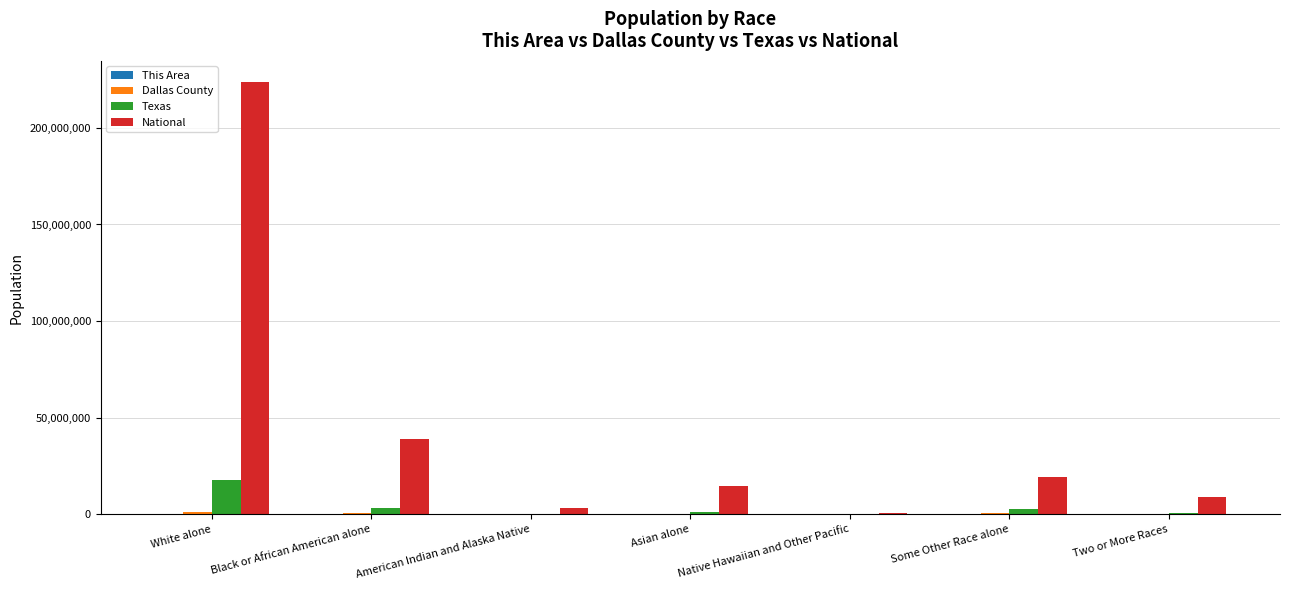

At which category is the sum across all series the highest?

White alone